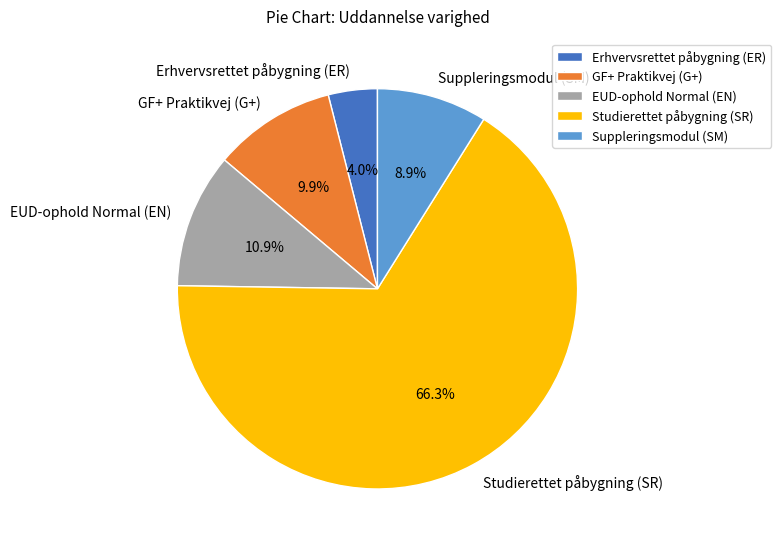

To the nearest percent, what percentage of the pie is Erhvervsrettet påbygning (ER)?

4%